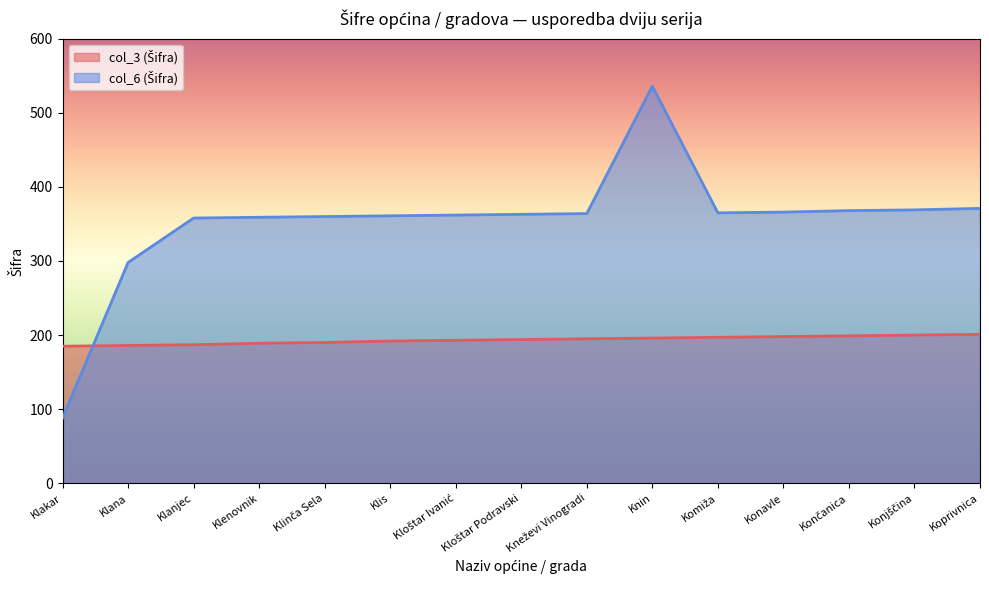

The value of col_3 (Šifra) at Klanjec is 187. True or false?

True